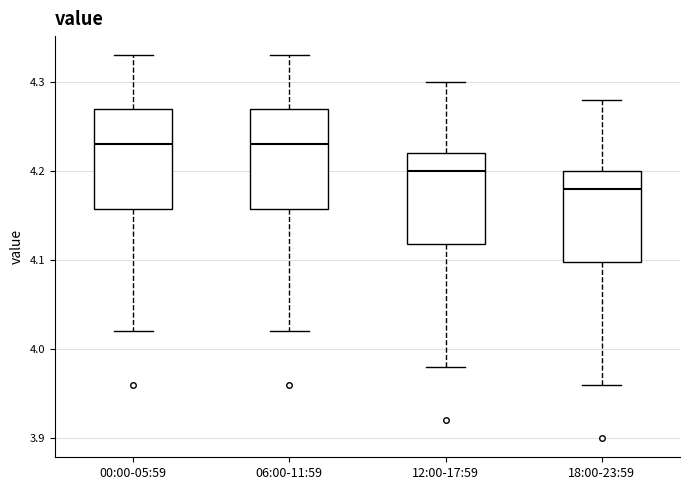

Reading left to right, read every box against the y-axis: the position of its median line, the range the box covers, and the ends of its whiskers. The values are not printed on the chart, so give them approximately, as read against the axis.

00:00-05:59: median 4.23, box 4.16 to 4.27, whiskers 4.02 to 4.33
06:00-11:59: median 4.23, box 4.16 to 4.27, whiskers 4.02 to 4.33
12:00-17:59: median 4.20, box 4.12 to 4.22, whiskers 3.98 to 4.30
18:00-23:59: median 4.18, box 4.10 to 4.20, whiskers 3.96 to 4.28